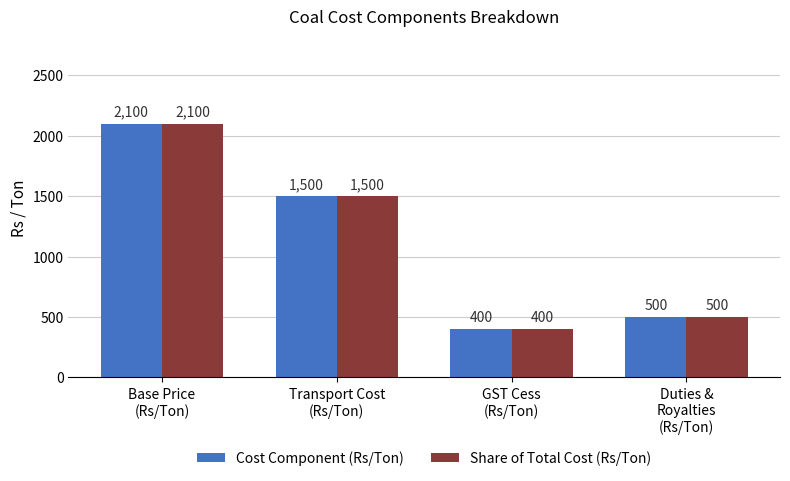

What is the difference between the maximum and second lowest values in the Cost Component (Rs/Ton) series?

1600